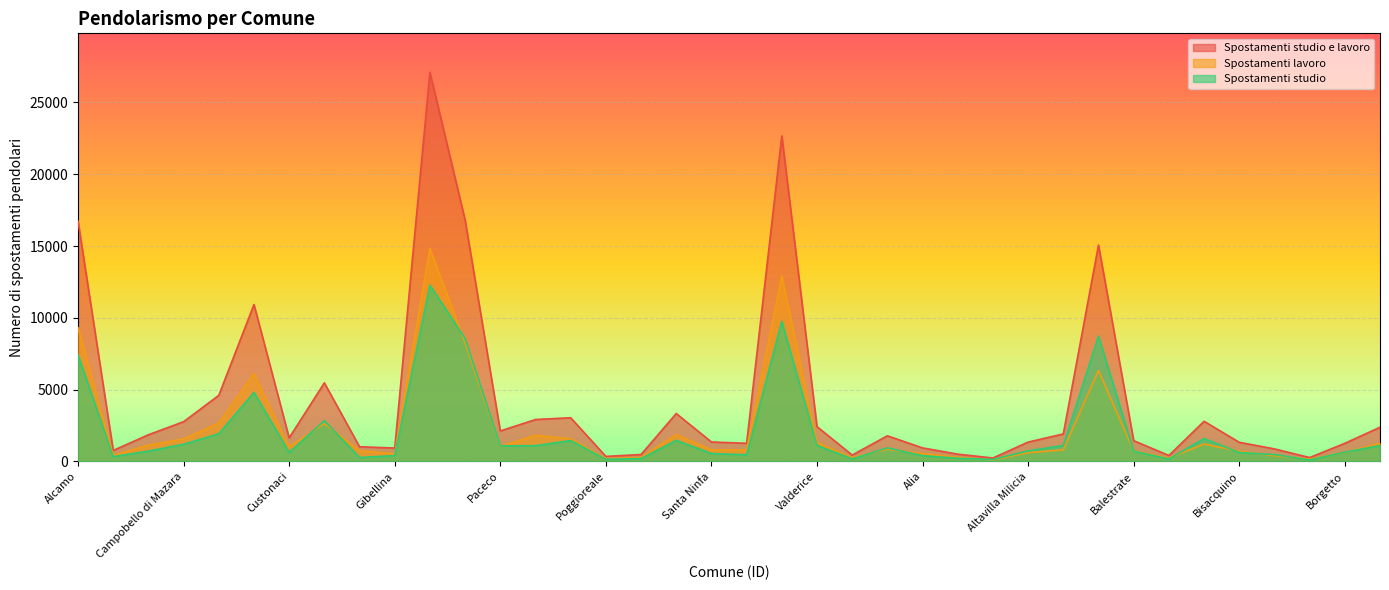

What value does the Numero di spostamenti pendolari per studio series have at San Vito Lo Capo, to the nearest 50?

450